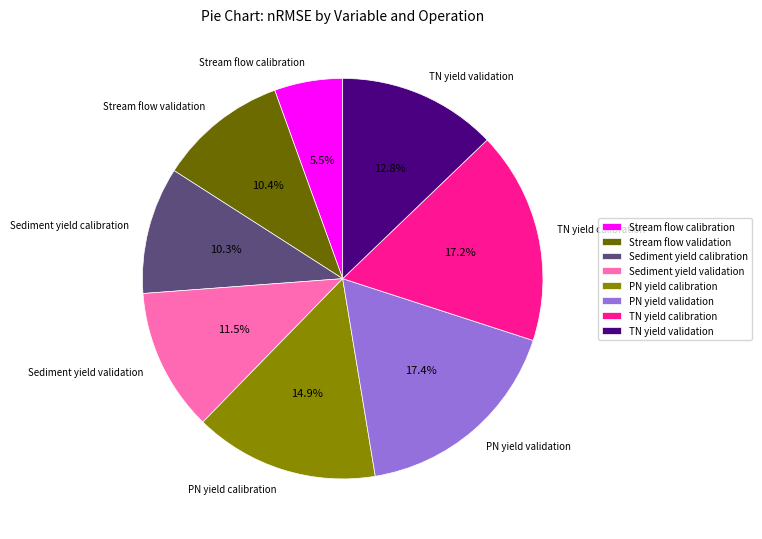

To the nearest percent, what is the difference between the largest and smallest slice percentages?

12%